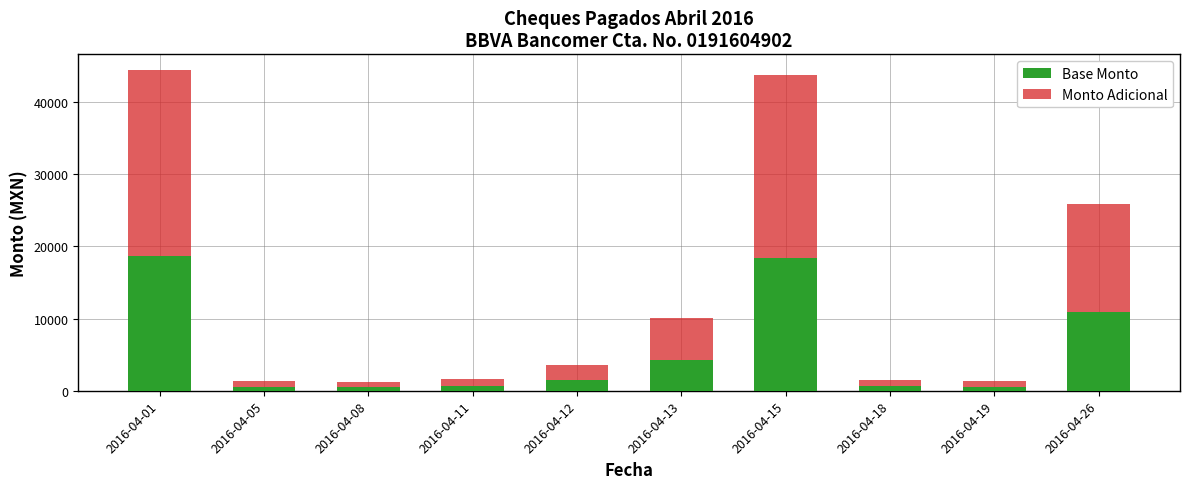

What is the sum of all Base Monto values?

56541.7